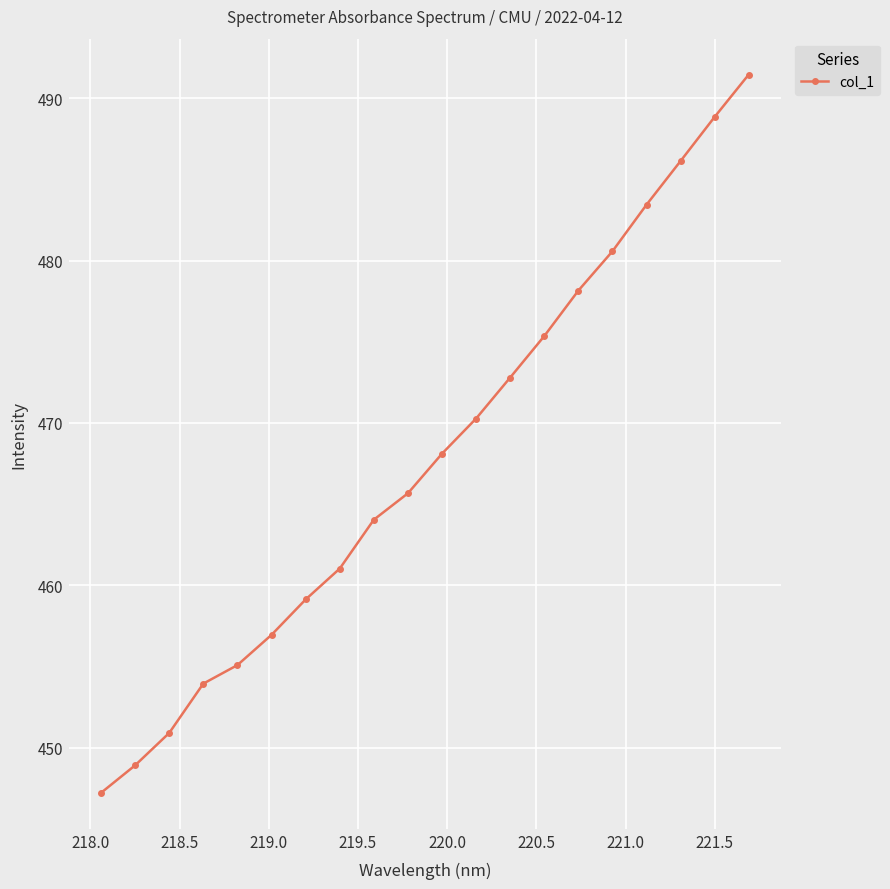

What is the value of the 9th point from the left?

464.0